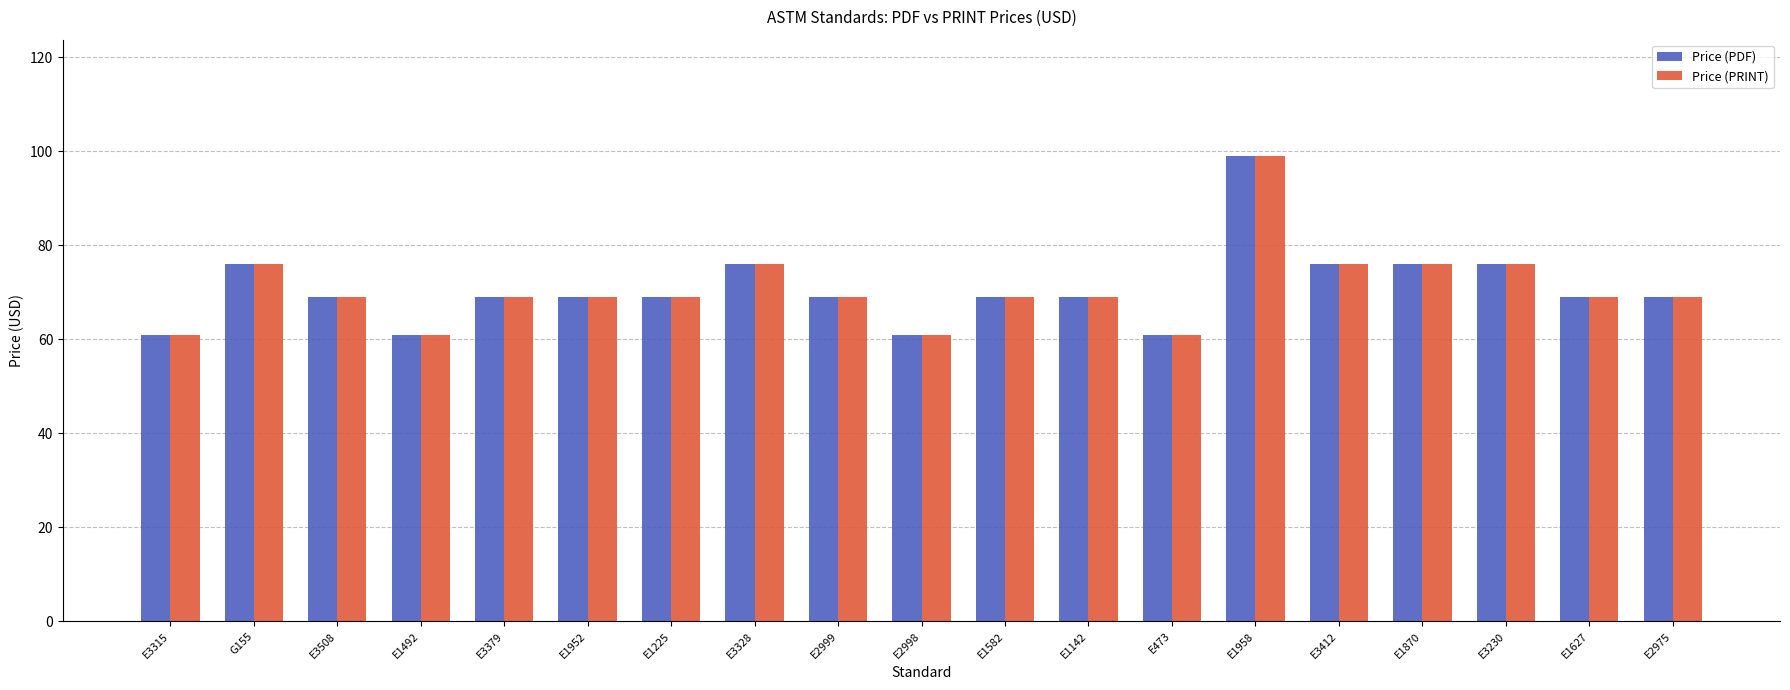

Count the Price (PRINT) values in the range 69 to 76.

14